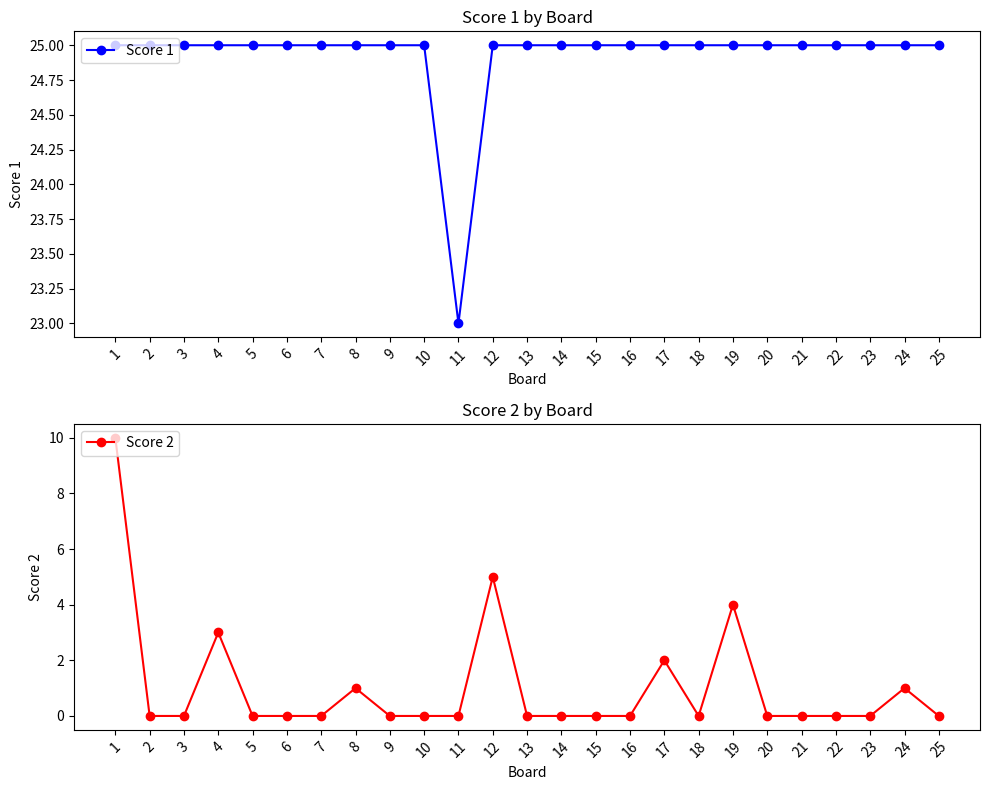

Where is the first local minimum for Score 2?

18